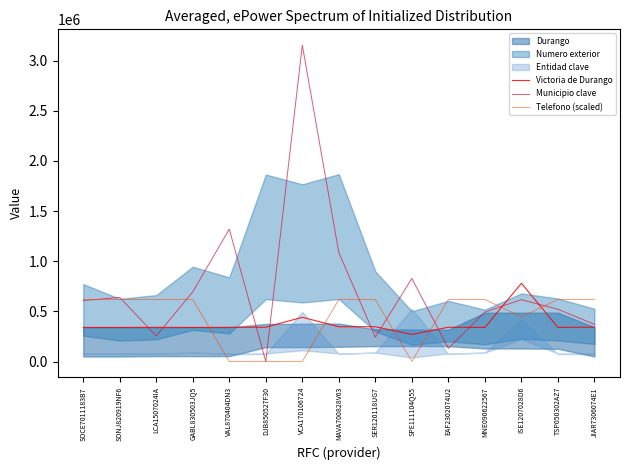

What is the approximate value of Municipio clave at VCA170106724?

3154800.0